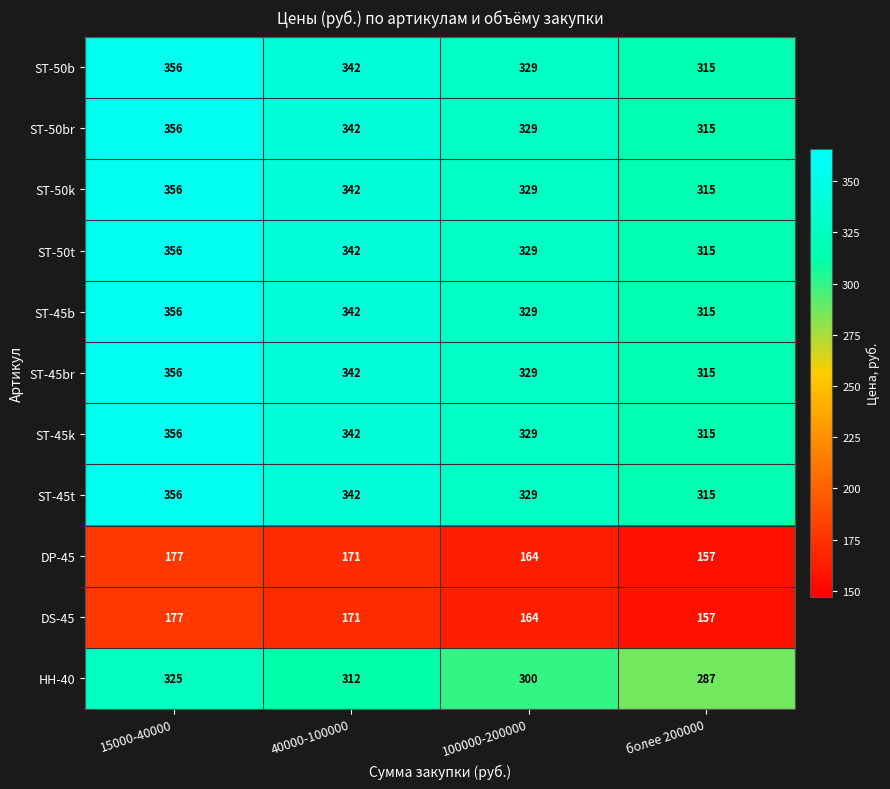

List the labels in order of DS-45 value, smallest first.

более 200000, 100000-200000, 40000-100000, 15000-40000